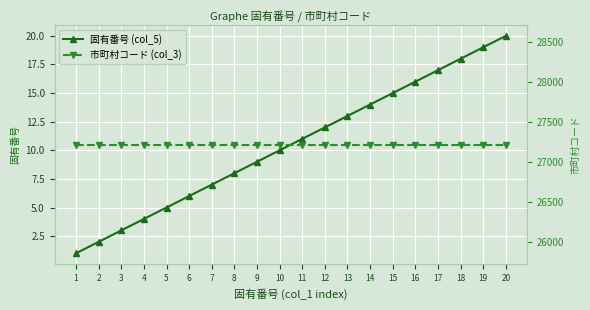

What is the difference between the highest and lowest values at 3?

27211